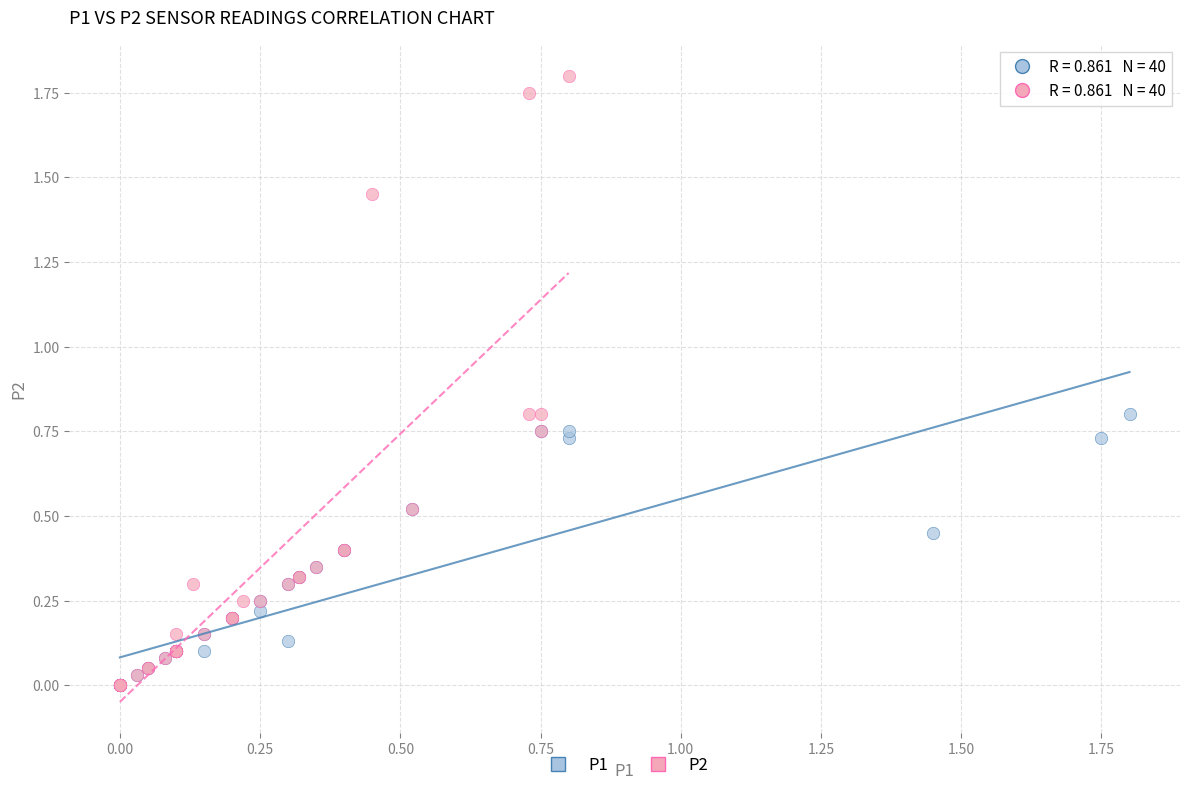

Which series has the widest spread of Y values?

P2